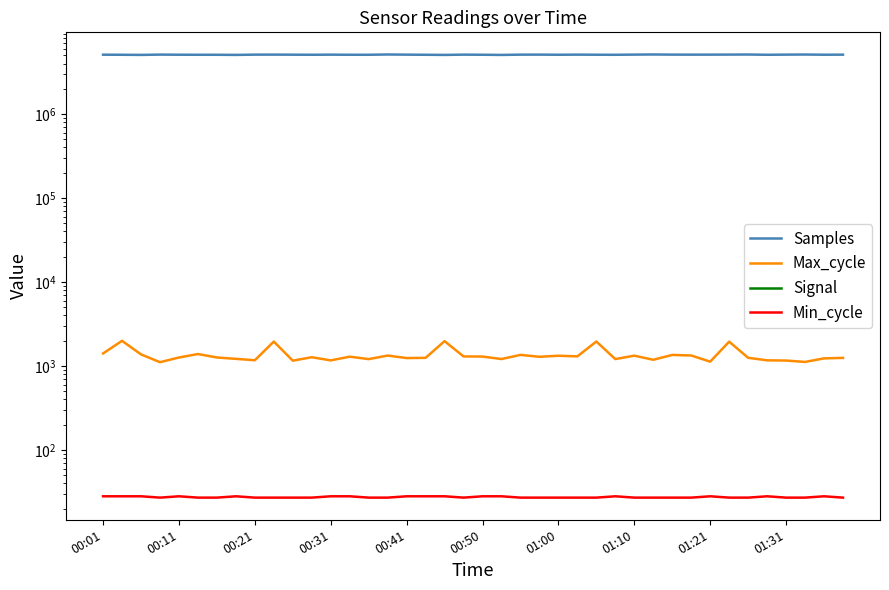

Reading left to right, what are all the values shown in this chart?

Samples: 5099514	5087742	5069253	5110732	5093940	5088110	5086819	5069281	5104994	5108270	5098893	5088251	5102523	5089132	5088356	5126376	5103281	5087629	5067002	5105632	5090922	5066312	5104196	5107077	5090604	5105315	5093975	5084542	5109627	5126837	5107748	5102765	5104841	5112366	5122783	5086502	5107540	5121220	5094897	5103073
Max_cycle: 1408	1991	1373	1108	1260	1386	1261	1214	1169	1952	1155	1270	1164	1289	1206	1329	1241	1249	1973	1298	1293	1208	1354	1285	1322	1300	1953	1207	1325	1184	1352	1332	1124	1946	1250	1166	1159	1116	1230	1247
Signal: -79	-78	-79	-79	-79	-79	-78	-79	-79	-79	-78	-78	-78	-79	-78	-78	-78	-79	-78	-77	-77	-78	-77	-78	-78	-78	-79	-78	-79	-78	-77	-77	-78	-78	-78	-78	-77	-78	-77	-78
Min_cycle: 28	28	28	27	28	27	27	28	27	27	27	27	28	28	27	27	28	28	28	27	28	28	27	27	27	27	27	28	27	27	27	27	28	27	27	28	27	27	28	27